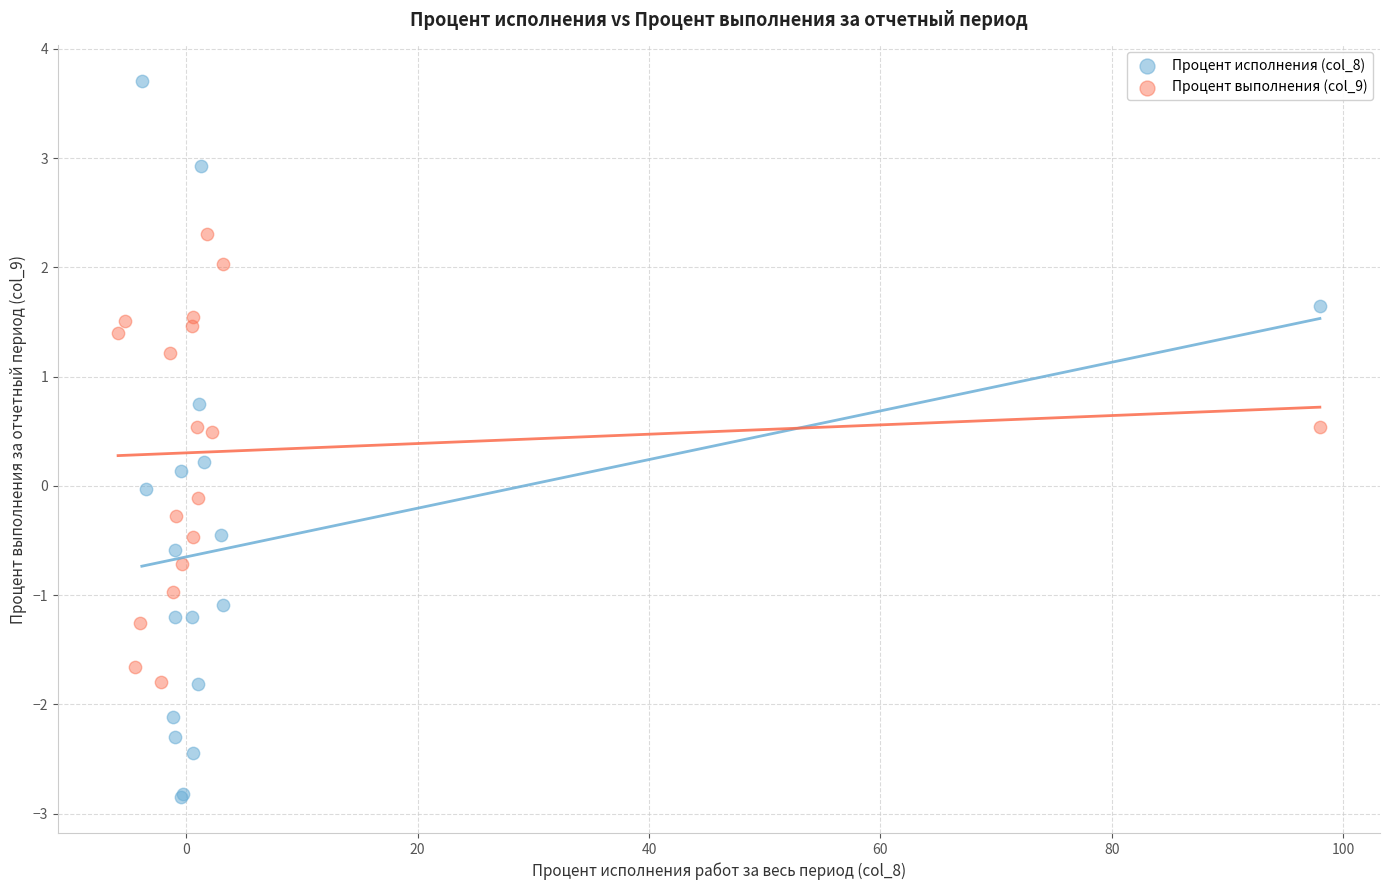

Which series reaches the maximum Y coordinate?

Процент исполнения (col_8)